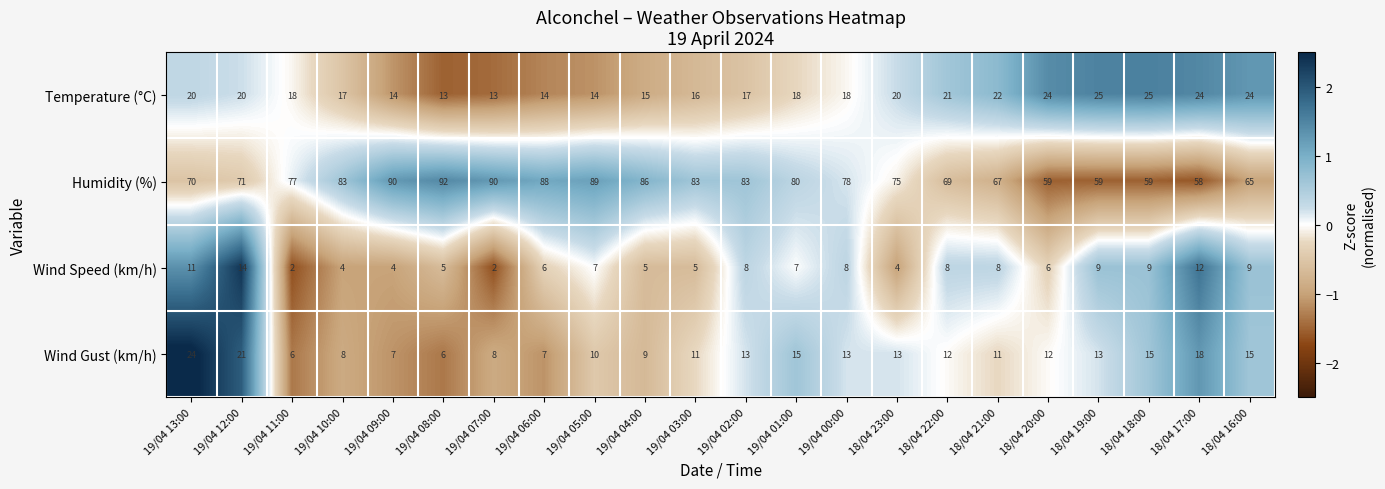

What is the difference between the highest and lowest values at 18/04 21:00?

59